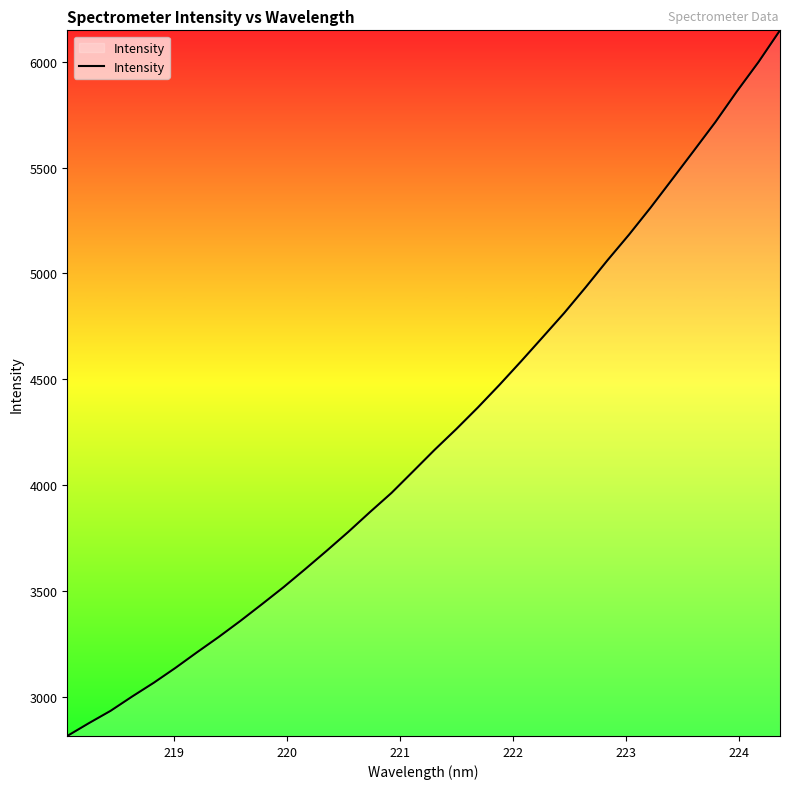

What is the minimum value shown in the chart?

2815.0